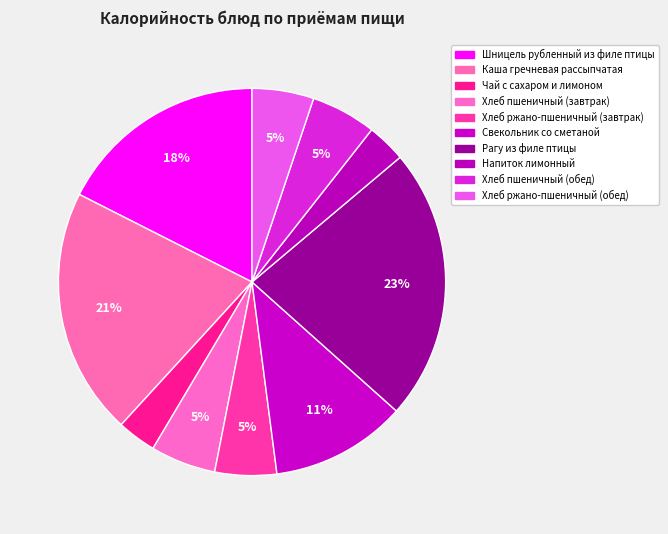

To the nearest percent, what is the average slice percentage?

10%